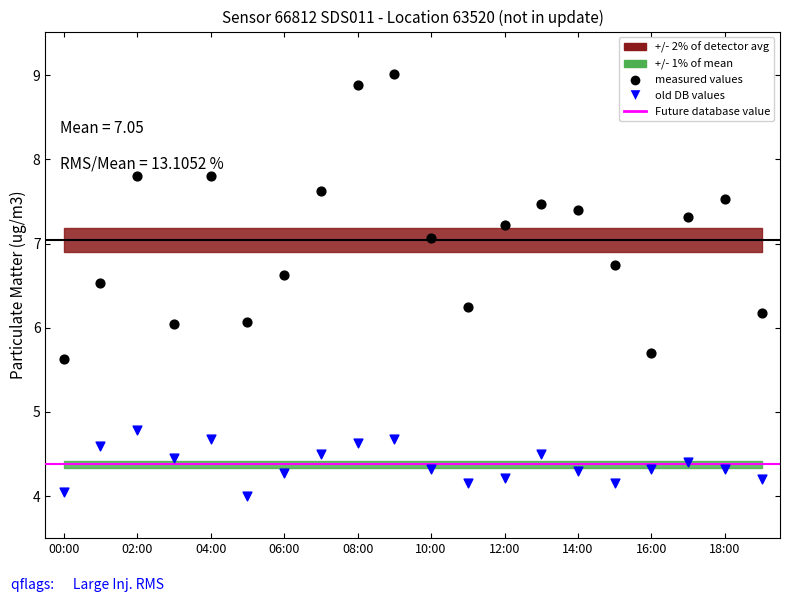

Which series contains the highest Y value?

measured values